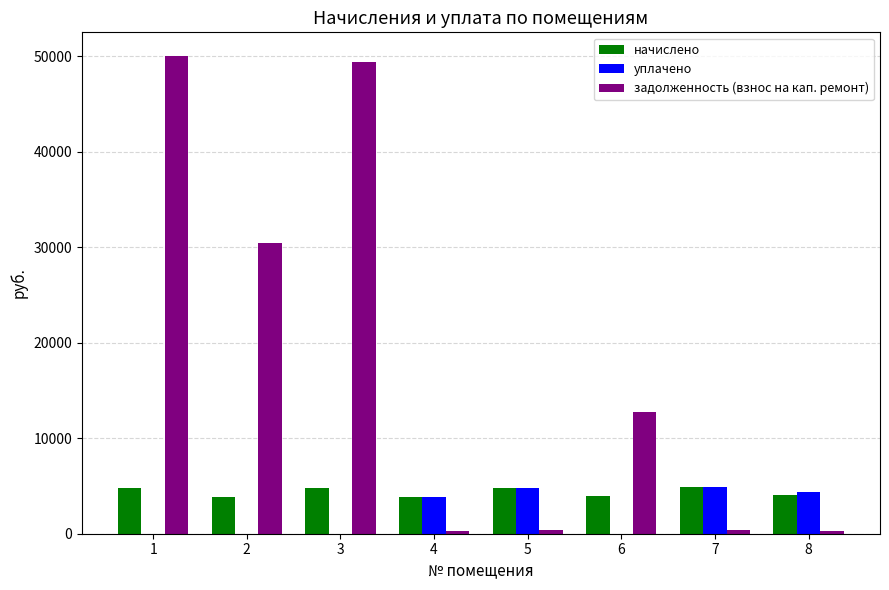

What is the sum of all задолженность (взнос на кап. ремонт) values?

144015.8